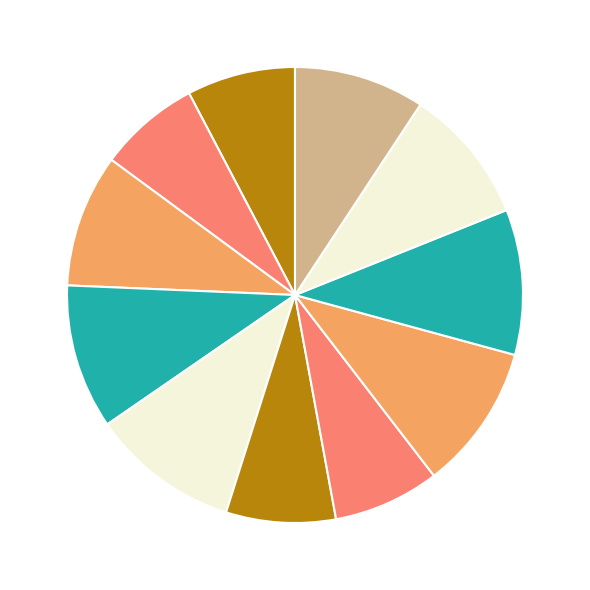

Rank the categories by value from highest to lowest.

2023 (UNIRANKS), 2021 (Webometrices), 2022 (Webometrices), 2022 (UNIRANKS), 2023 (Webometrices), 2021 (UNIRANKS), 2024 (Webometrices), 2019 (Webometrices), 2019 (UNIRANKS), 2020 (Webometrices), 2020 (UNIRANKS)